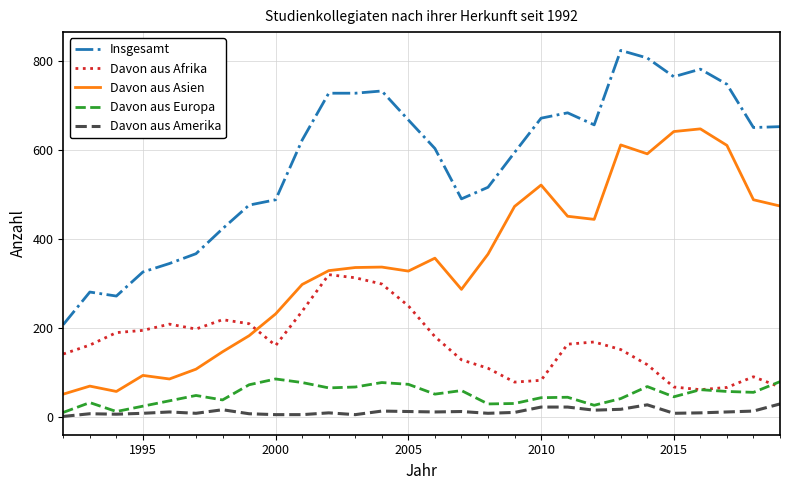

True or false: Davon aus Afrika and Davon aus Amerika cross at least once.

False